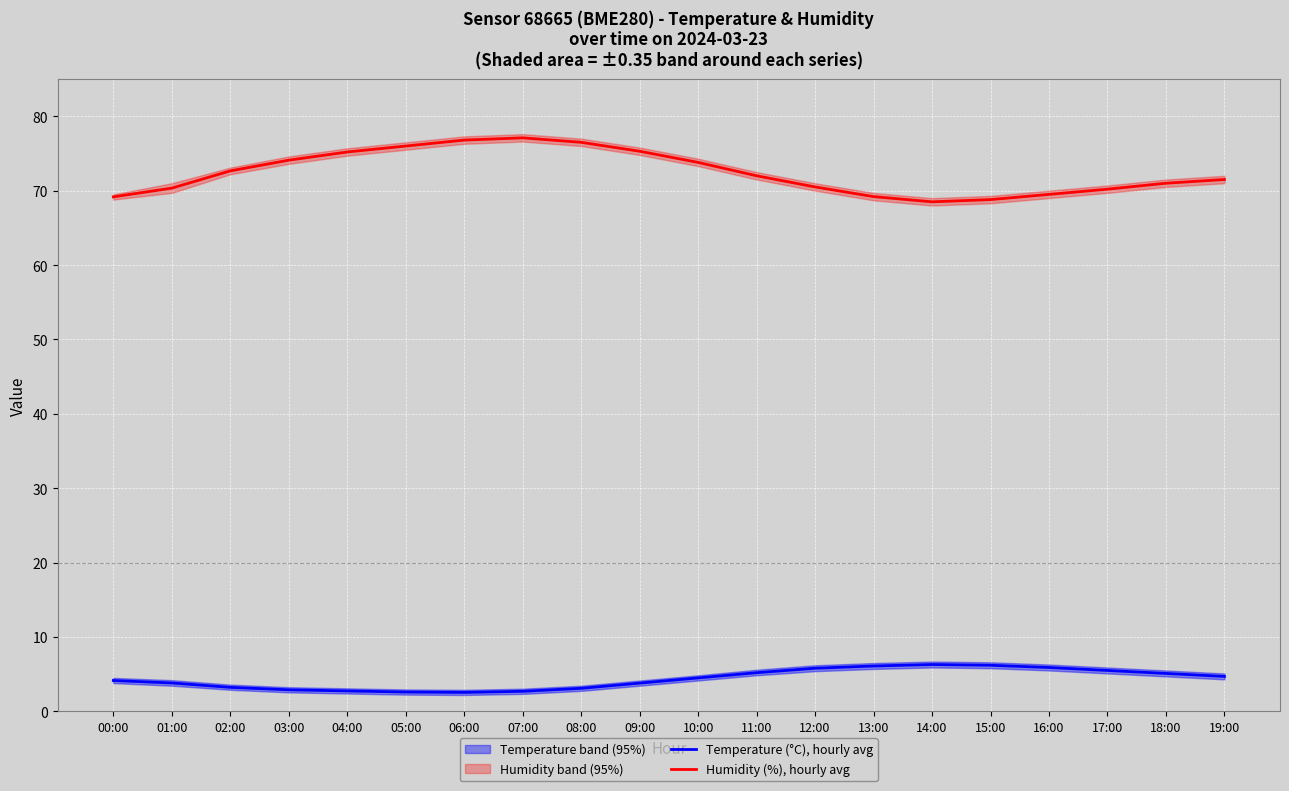

Rank the series at 14:00 from highest to lowest value.

Humidity (%), hourly avg, Temperature (°C), hourly avg